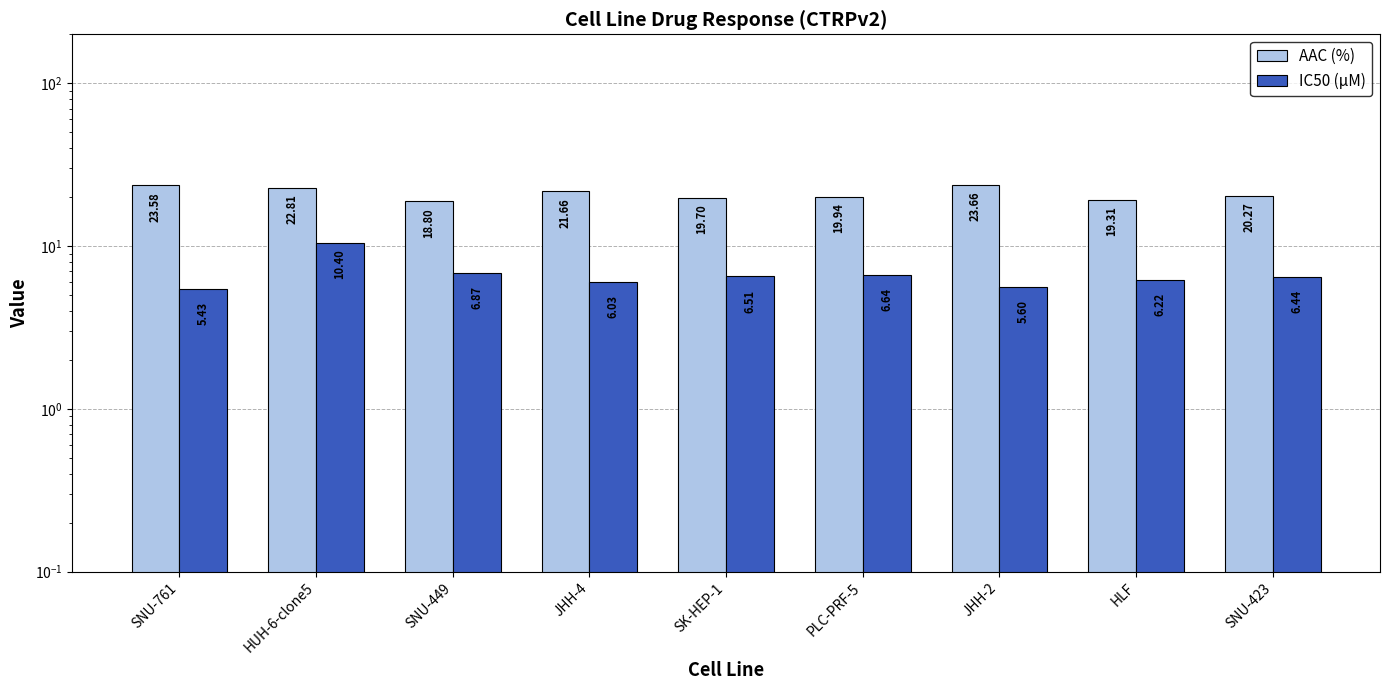

True or false: IC50 (µM) has a value of 6.6 at PLC-PRF-5.

True